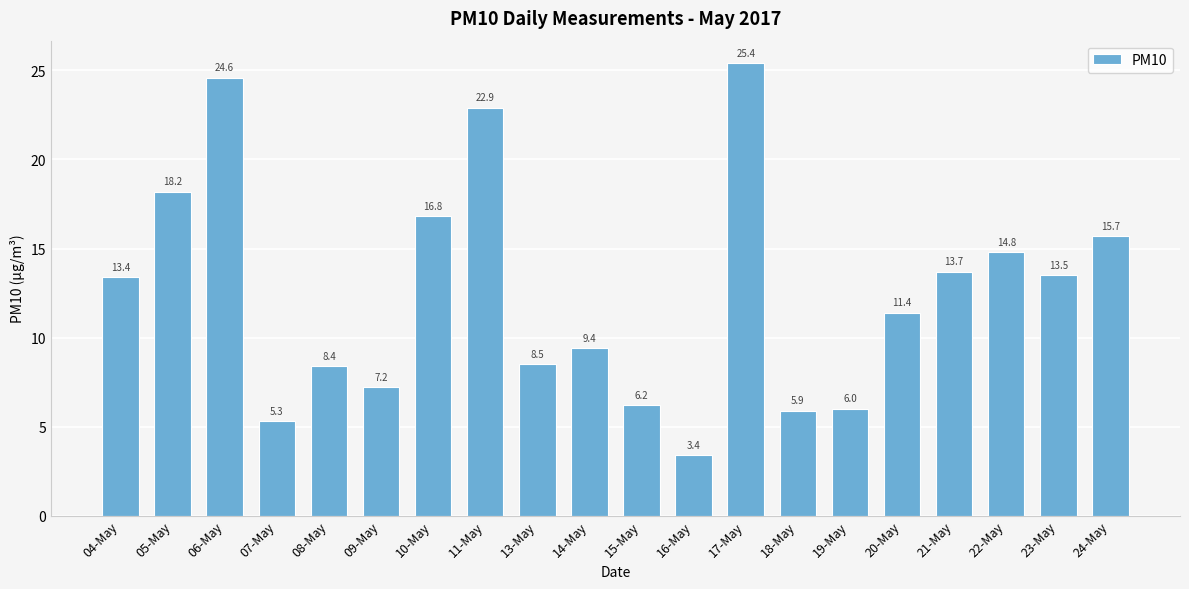

Which label corresponds to the smallest value in the chart?

16-May